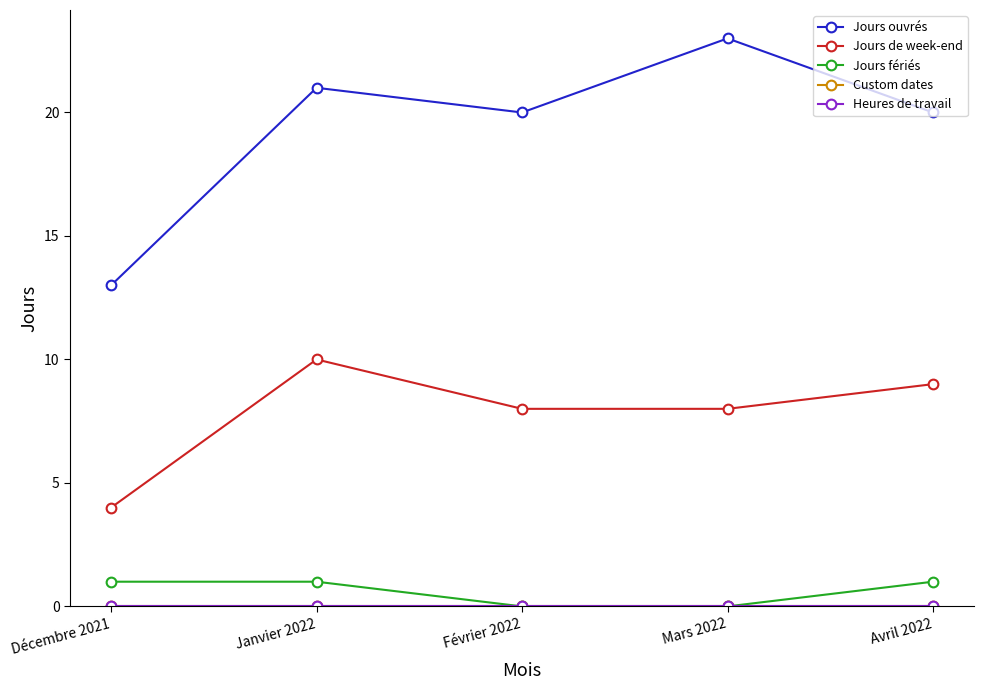

At which label does Jours ouvrés first exceed 20?

Janvier 2022